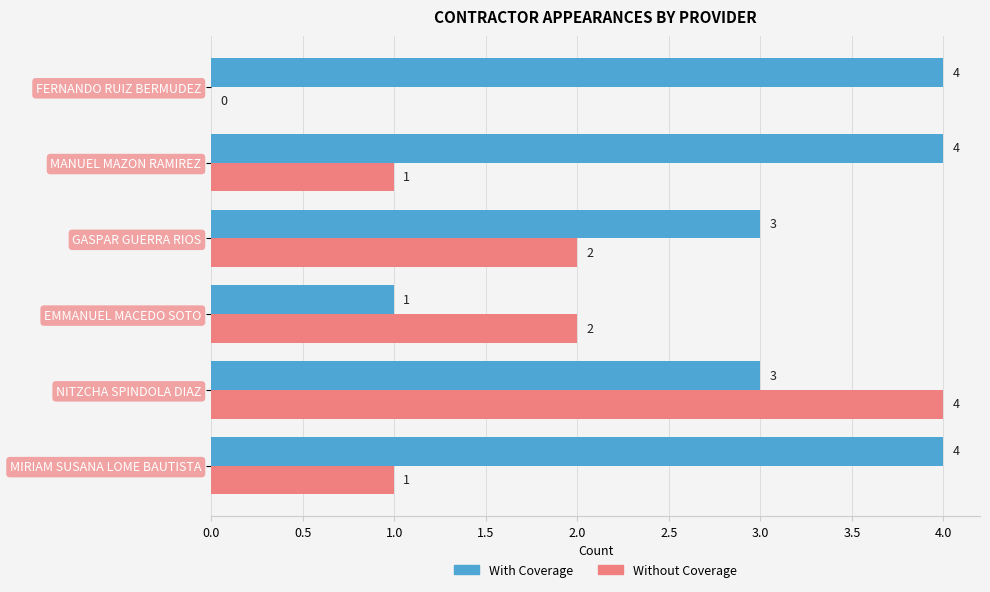

True or false: With Coverage has a value of 1 at EMMANUEL MACEDO SOTO.

True